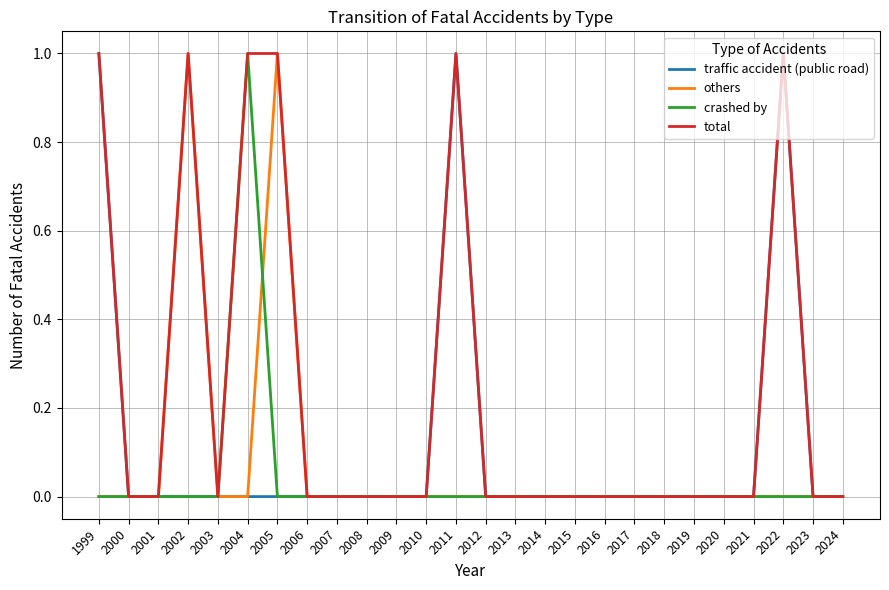

Is it true that total equals 1 at 2016?

False